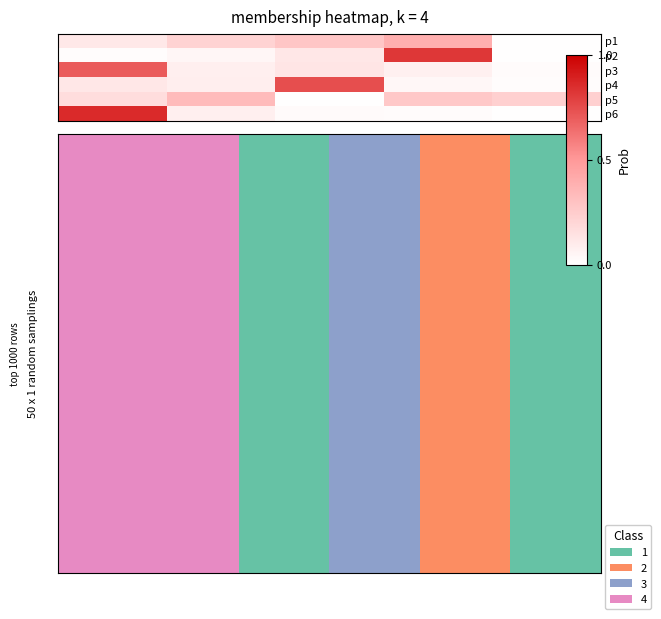

Which series has the largest total across all categories?

p1